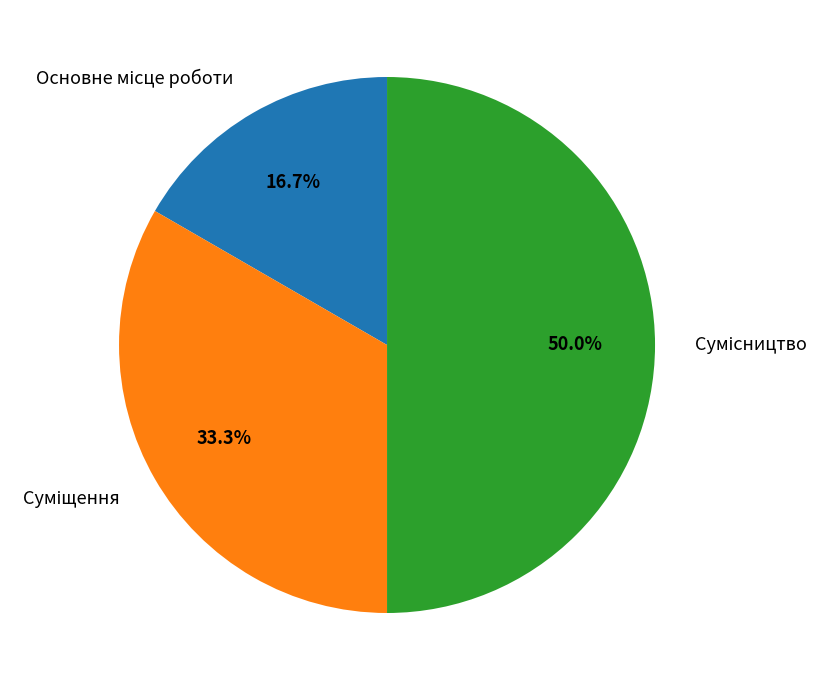

Count the number of slices in the pie.

3